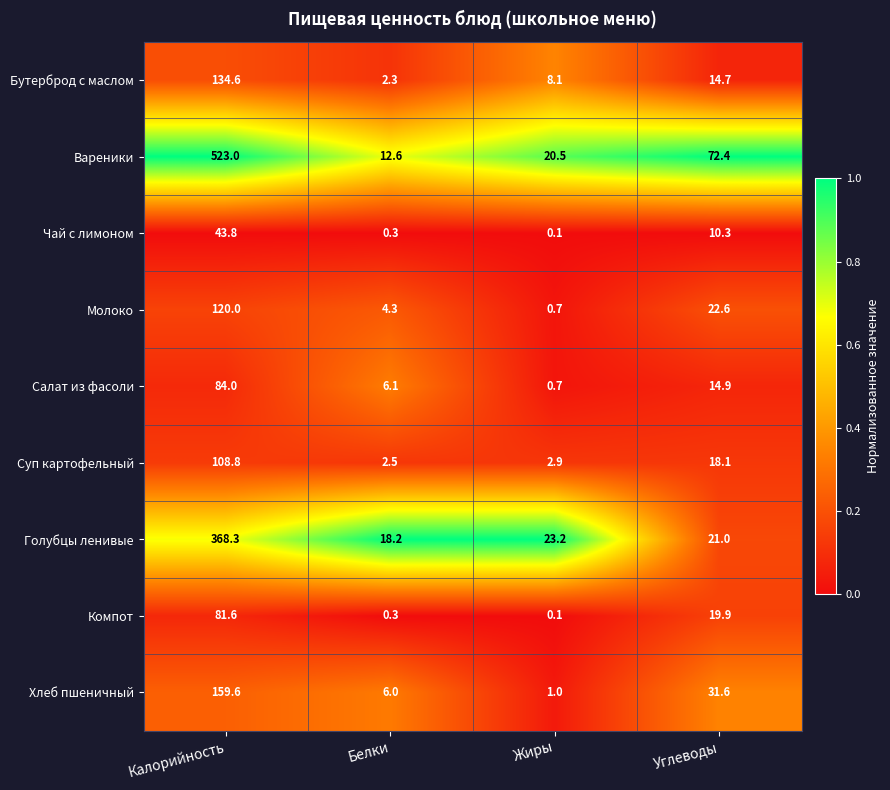

Is it true that Бутерброд с маслом equals 134.6 at Калорийность?

True